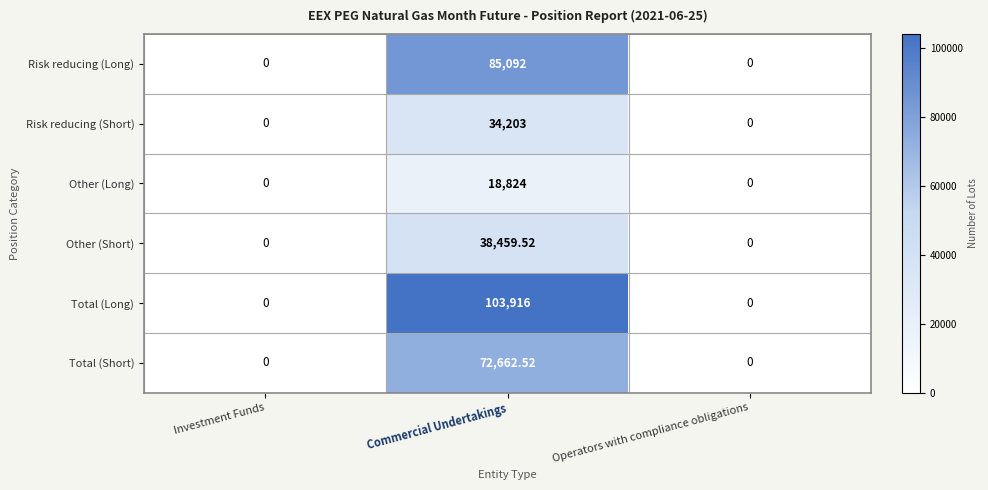

At which category is the sum across all series the highest?

Commercial Undertakings